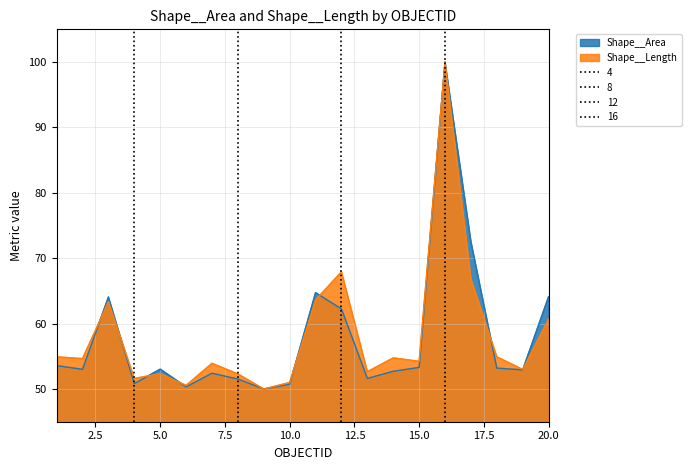

What is the value of the Shape__Length point at the 10th from the left?

51.0